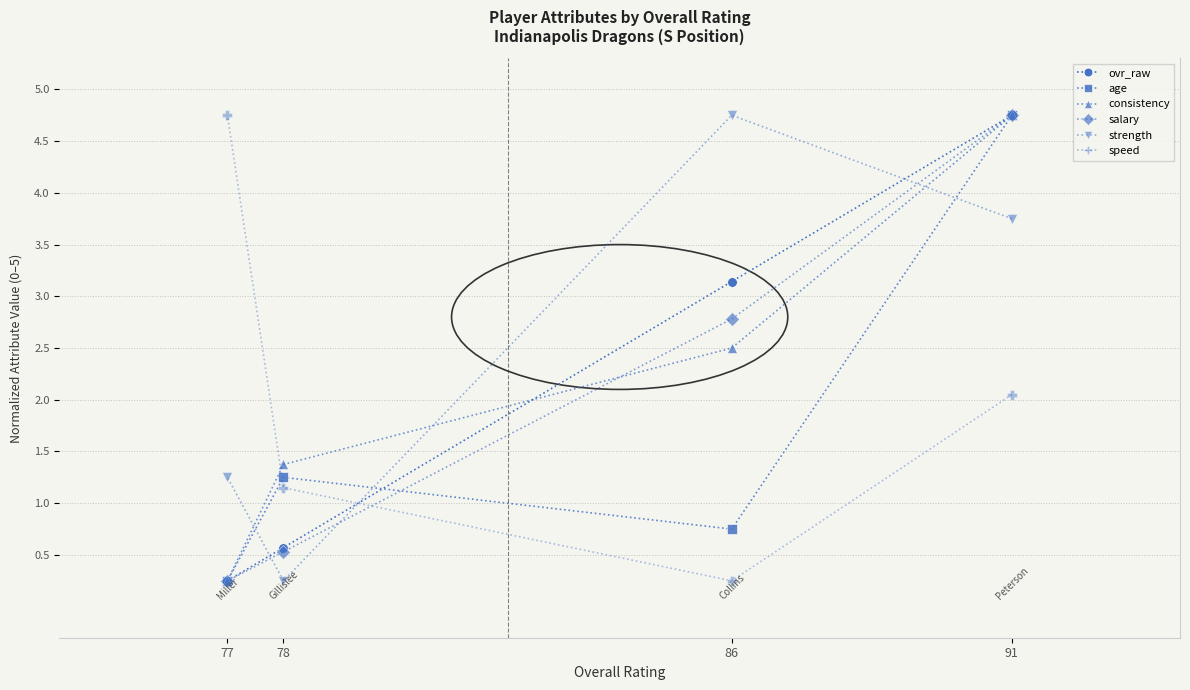

Rank the categories by salary value from highest to lowest.

91, 86, 78, 77